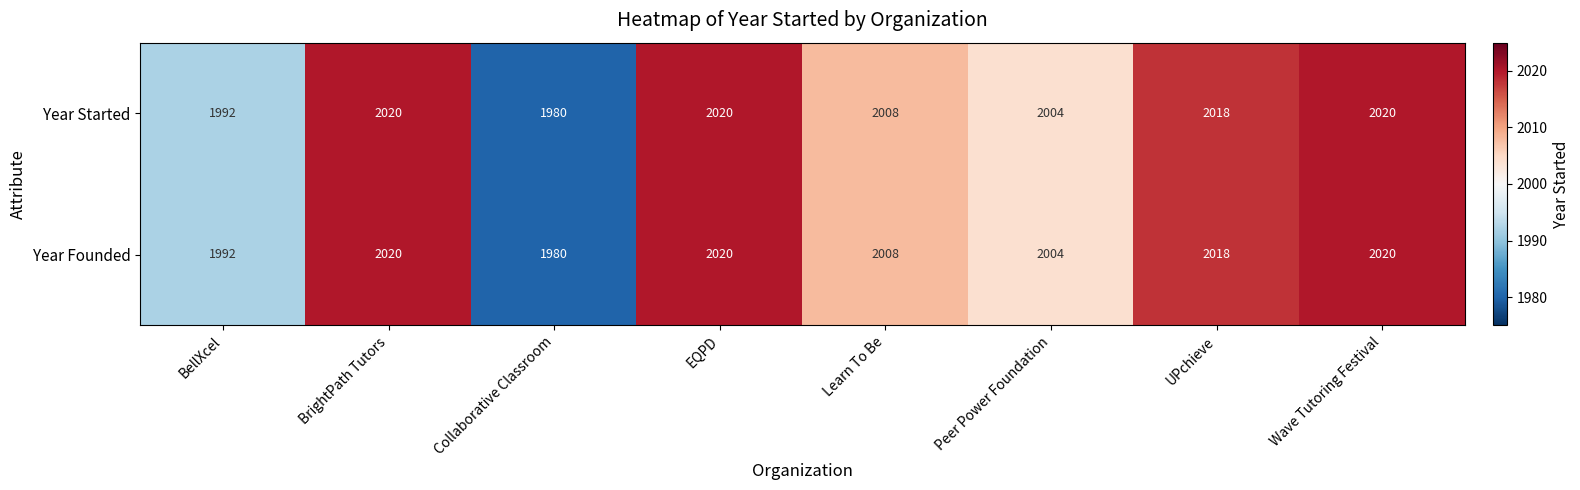

What is the sum of the Year Started values at Wave Tutoring Festival and Peer Power Foundation?

4024